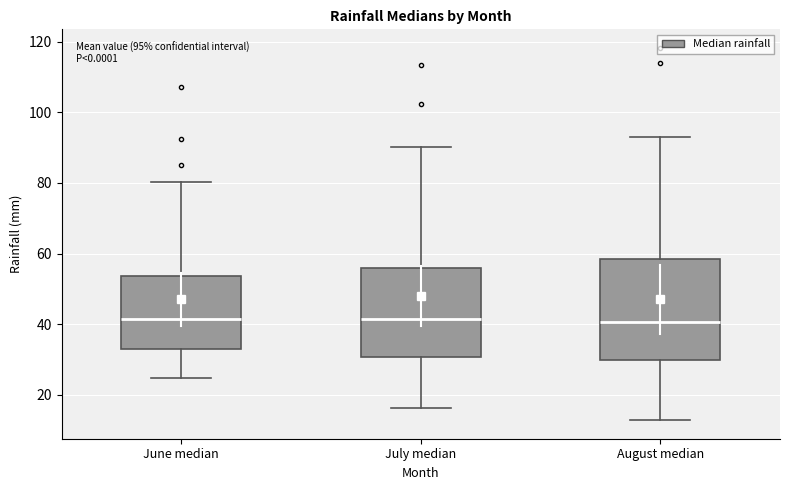

Which box is the tallest, from its lower edge to its upper edge?

August median